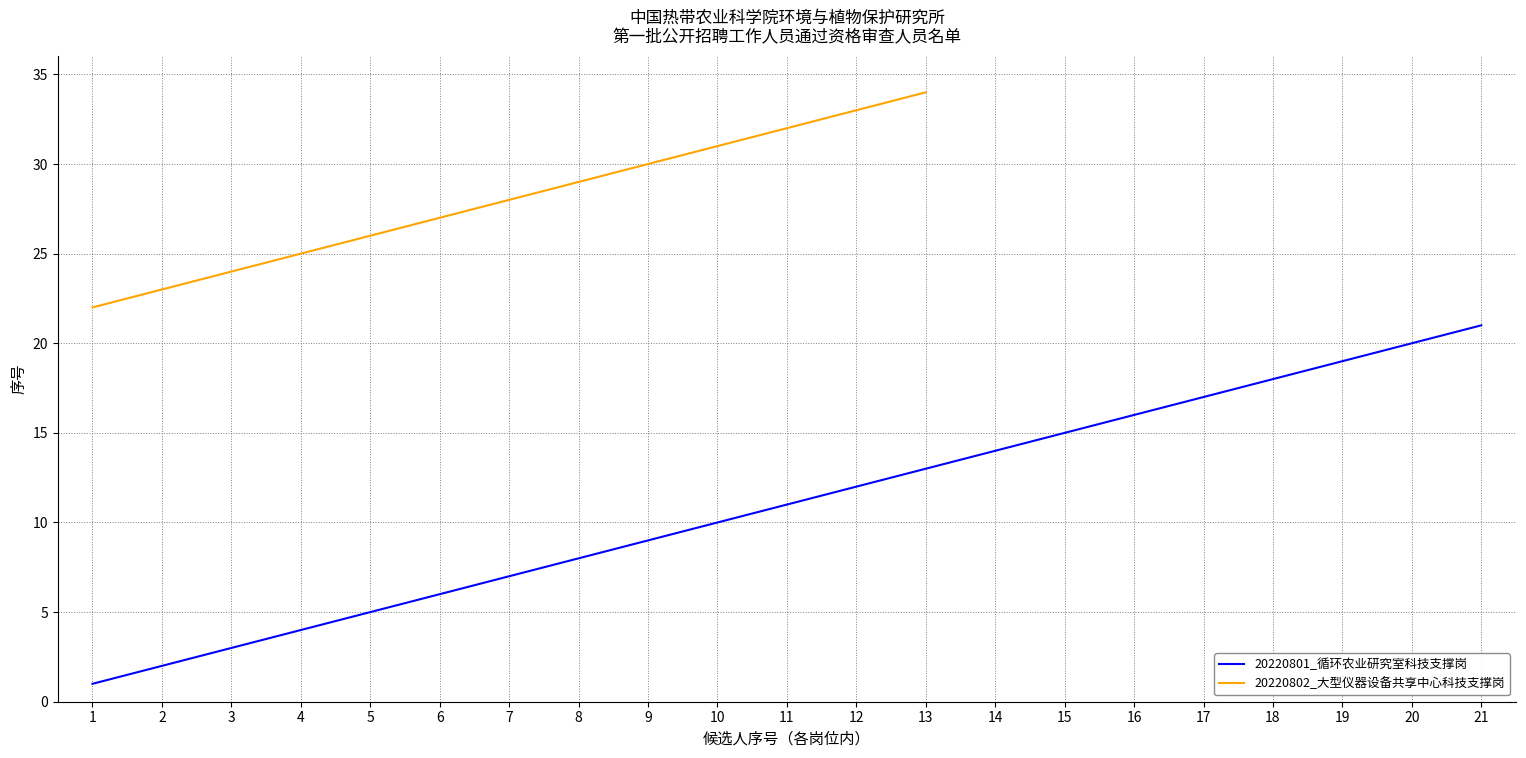

List the labels in order of 20220801_循环农业研究室科技支撑岗 value, smallest first.

1, 2, 3, 4, 5, 6, 7, 8, 9, 10, 11, 12, 13, 14, 15, 16, 17, 18, 19, 20, 21